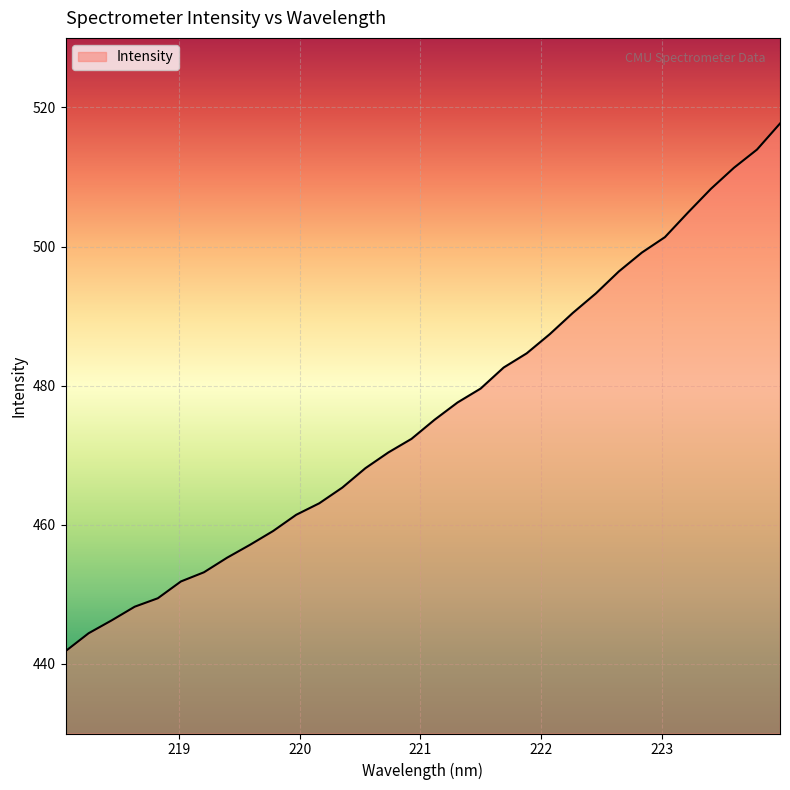

What is the minimum value shown in the chart?

441.8